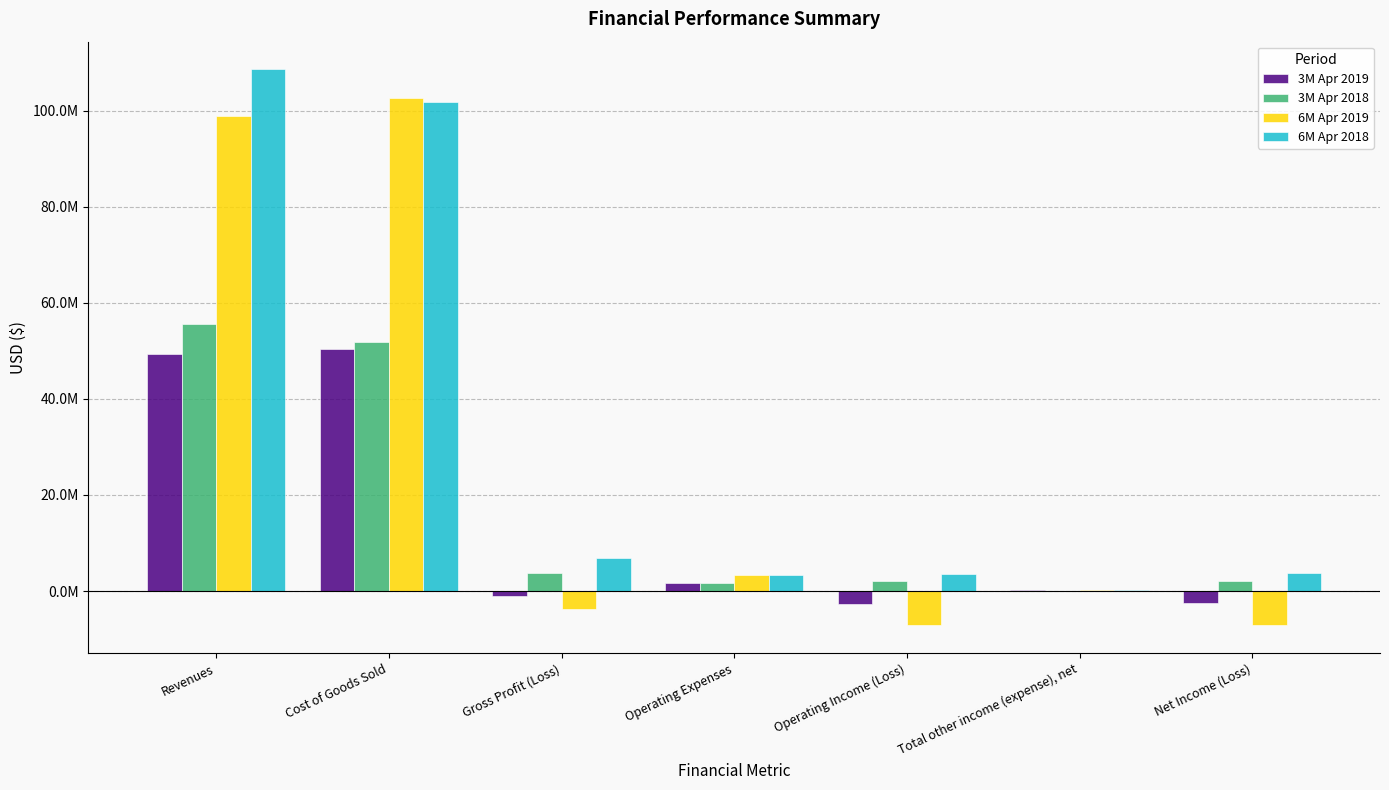

Are the bars grouped side by side (vs. stacked)?

Yes